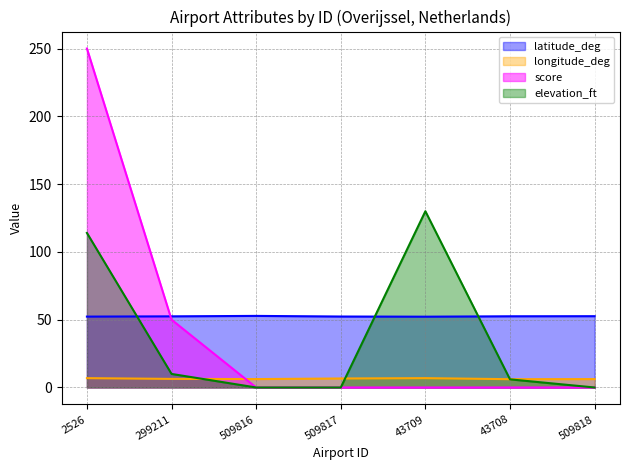

Reading left to right, extract all data points from this chart.

latitude_deg: 52.3	52.5	52.8	52.3	52.2	52.5	52.6
longitude_deg: 6.9	6.3	6.2	6.6	6.9	6.1	6.2
score: 250.0	50.0	0.0	0.0	0.0	0.0	0.0
elevation_ft: 114.0	10.0	0.0	0.0	130.0	6.0	0.0